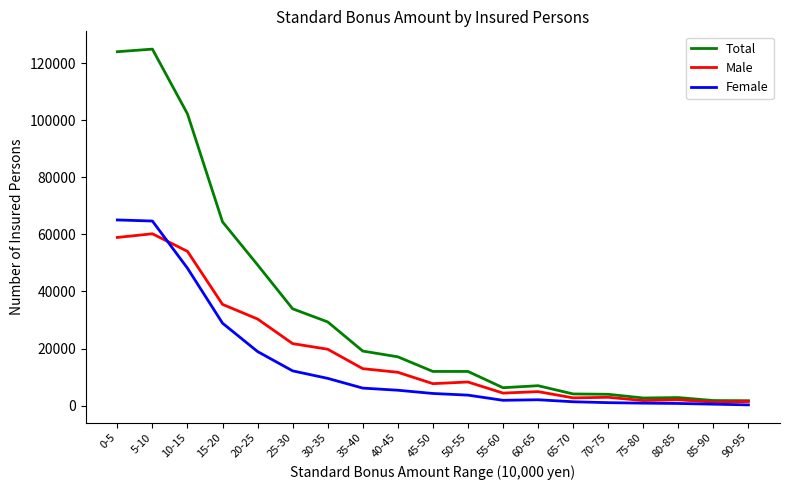

What are all the series names shown in the legend?

Total, Male, Female